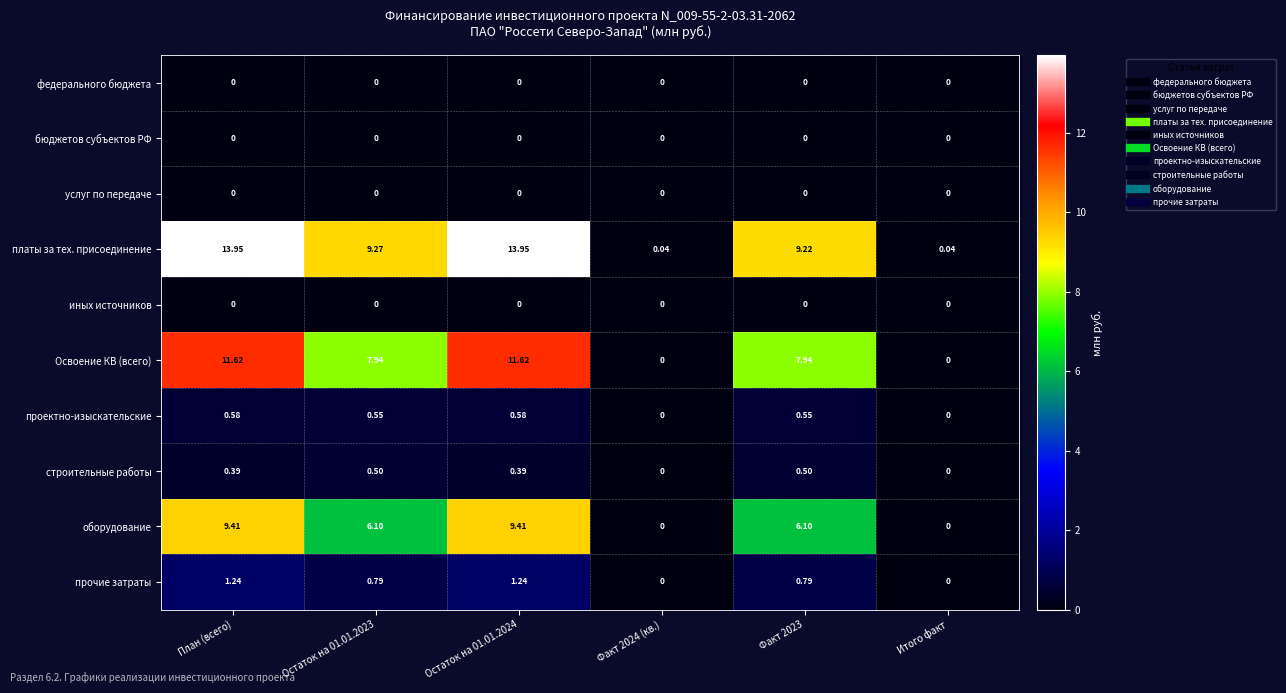

Which series has the largest total across all categories?

платы за тех. присоединение